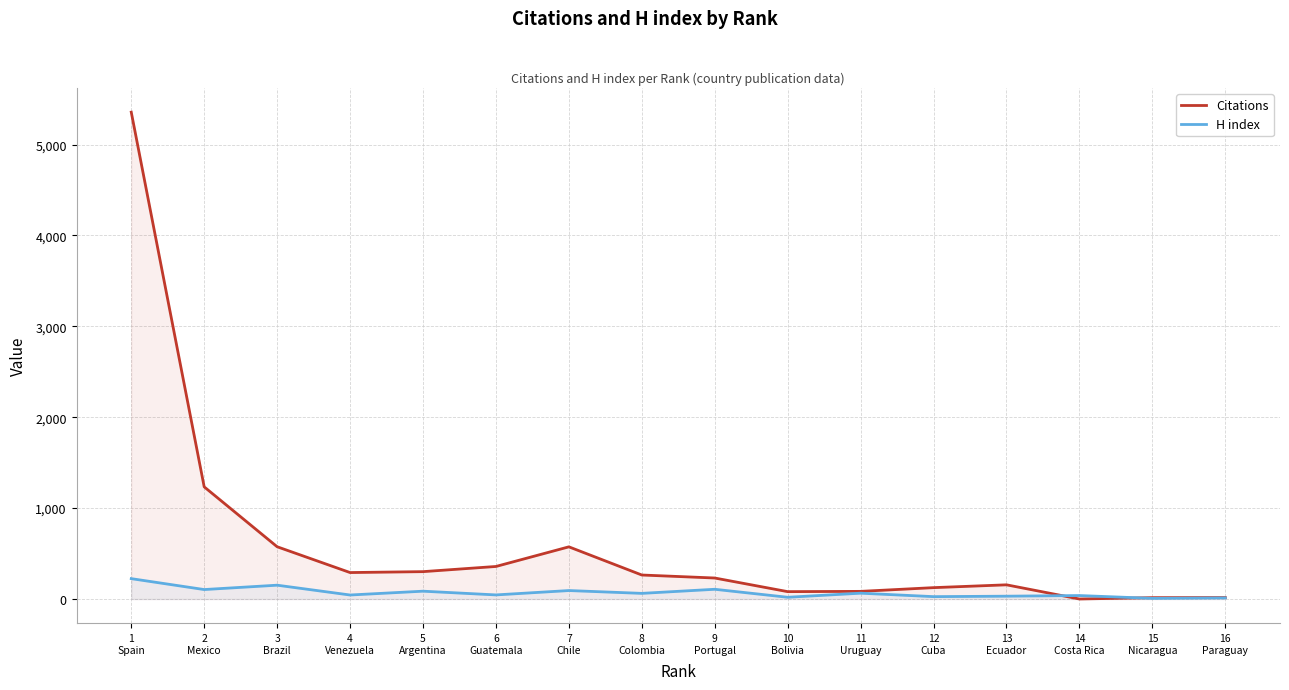

Where is H index nearest to the value 115?

9
Portugal